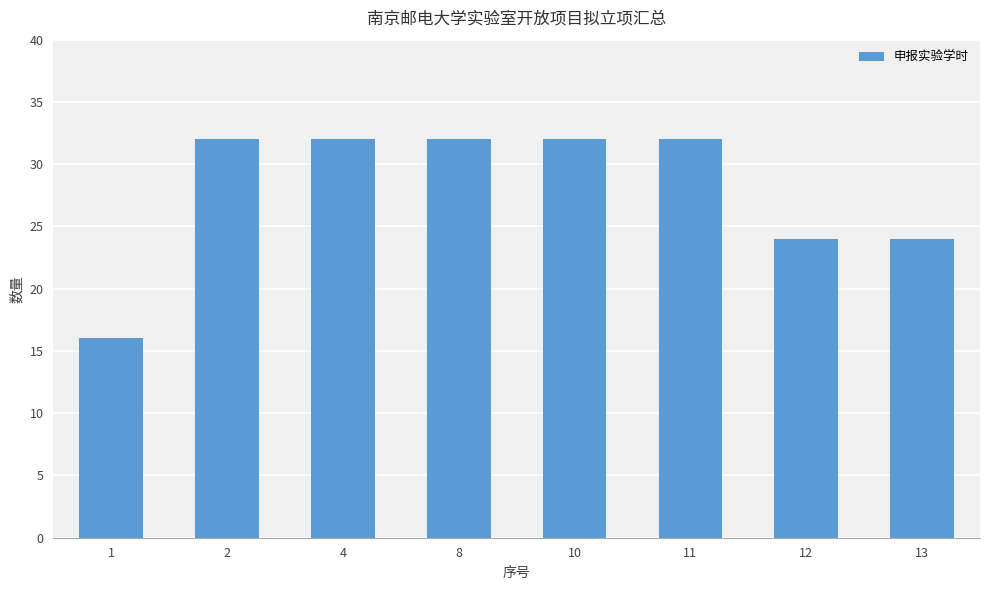

Reading left to right, what are all the values shown in this chart?

1=16	2=32	4=32	8=32	10=32	11=32	12=24	13=24